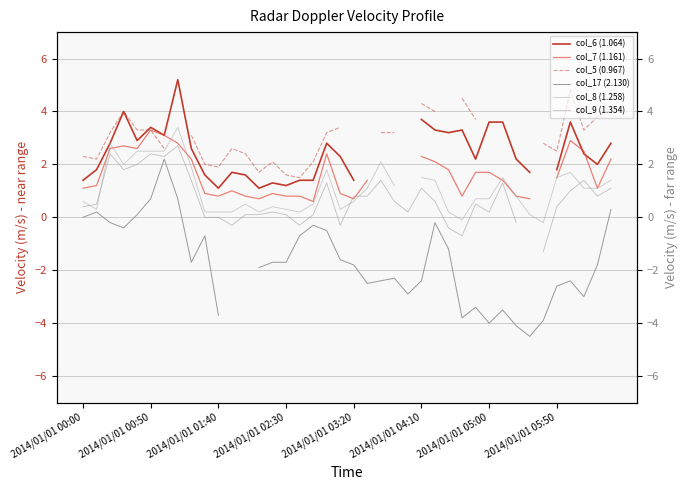

The col_6 (1.064) series shows 1.6 at 9. True or false?

True